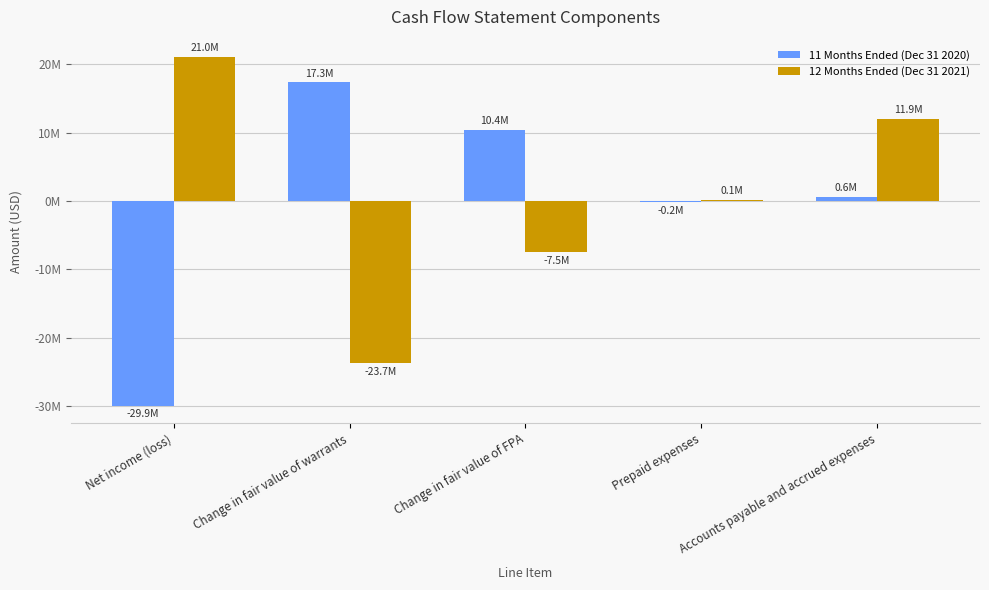

At which category is the sum across all series the highest?

Accounts payable and accrued expenses